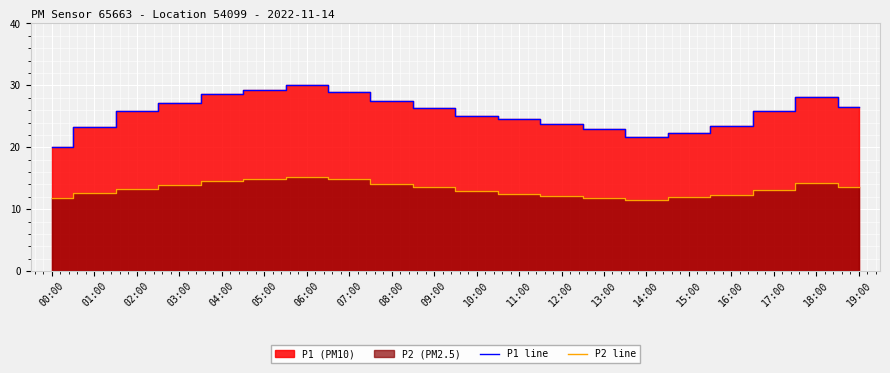

Which category has the lowest value in the P2 line series?

14:00